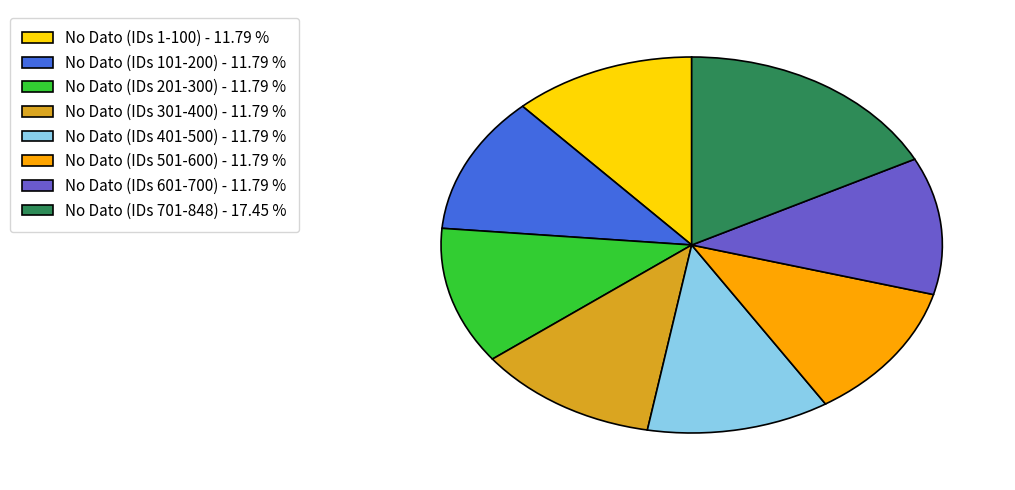

Combined, do No Dato (IDs 1-100) - 11.79 % and No Dato (IDs 301-400) - 11.79 % account for over 50%?

No